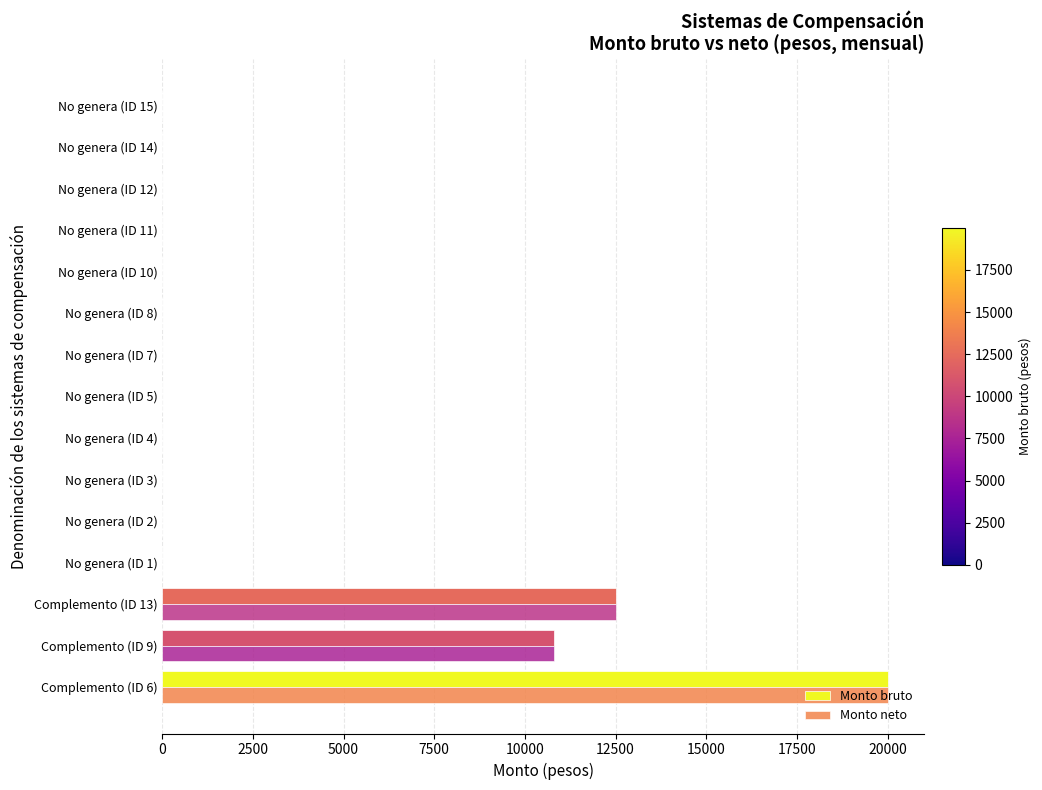

What is the difference between the second highest and second lowest values in the Monto bruto series?

12499.8